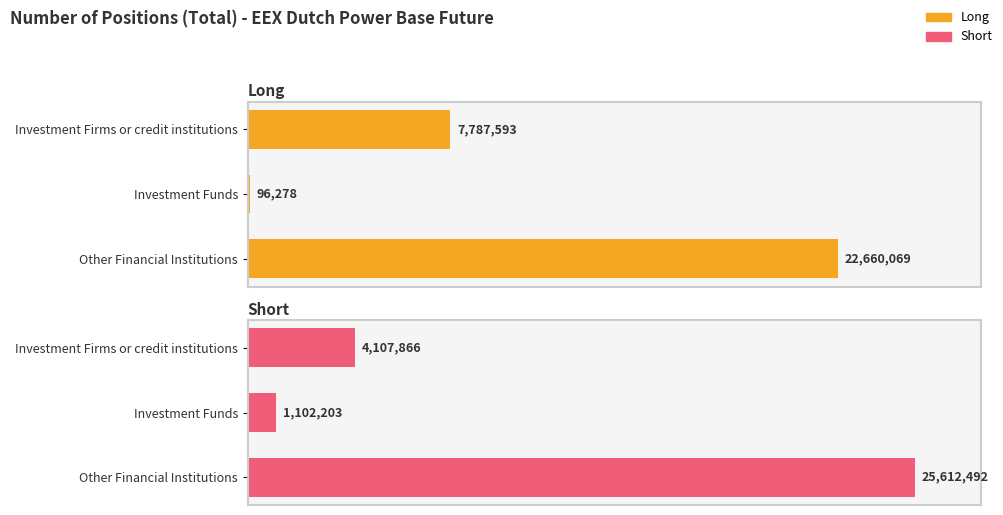

Reading left to right, list all the values displayed in this chart.

Long: 0.0=7787593	0.2=96278	0.4=22660069
Short: 0.0=4107866	0.2=1102203	0.4=25612492